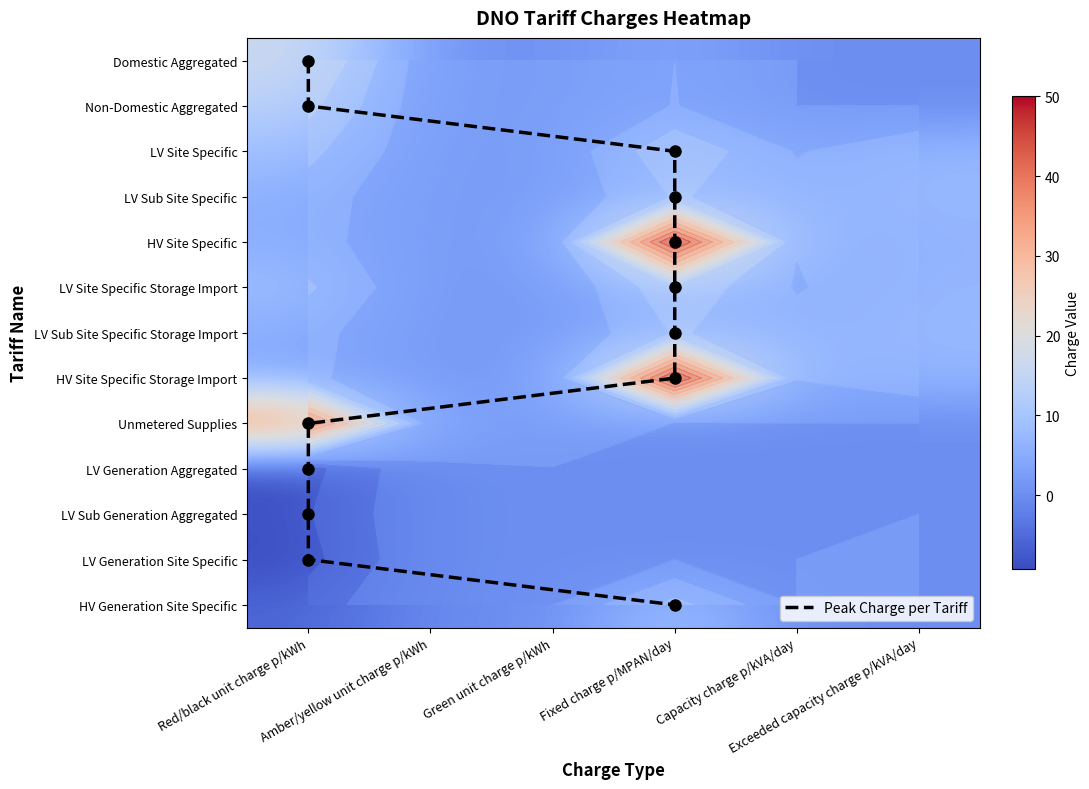

What is the difference between the Non-Domestic Aggregated values at Green unit charge p/kWh and Fixed charge p/MPAN/day?

3.5